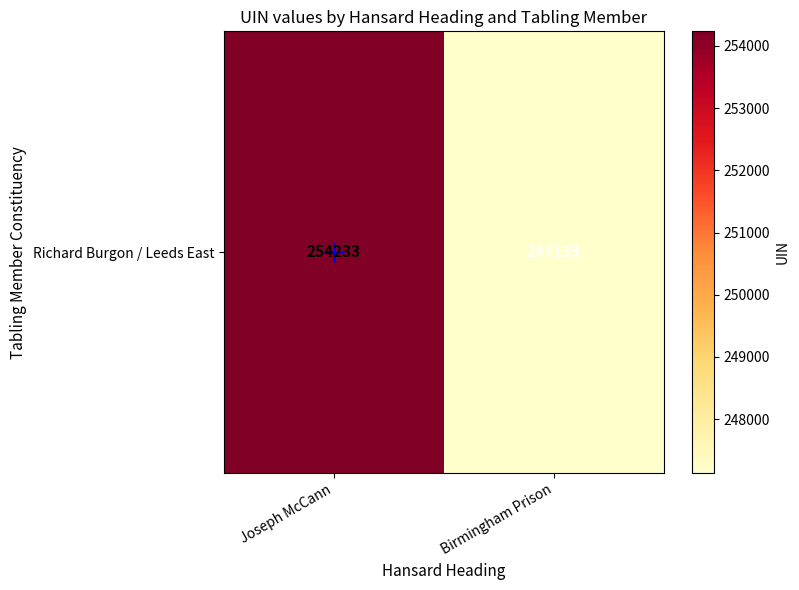

List the labels in order of value, smallest first.

Birmingham Prison, Joseph McCann